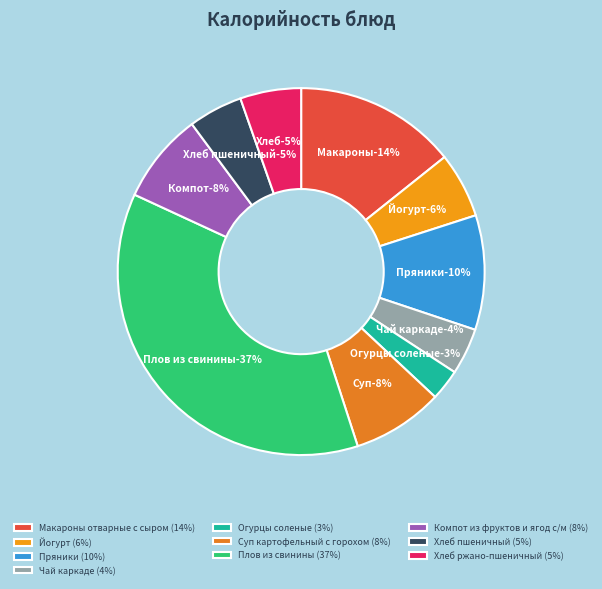

To the nearest percent, what portion does Суп картофельный с горохом represent?

8%